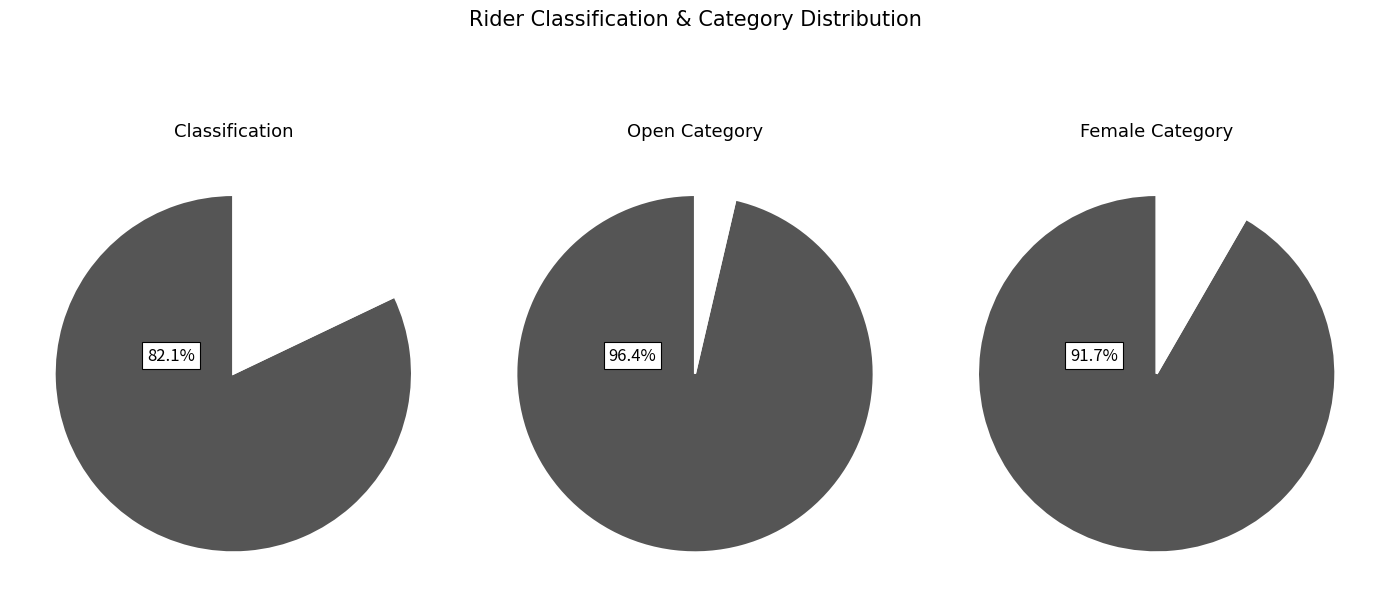

Count the number of slices in the pie.

2